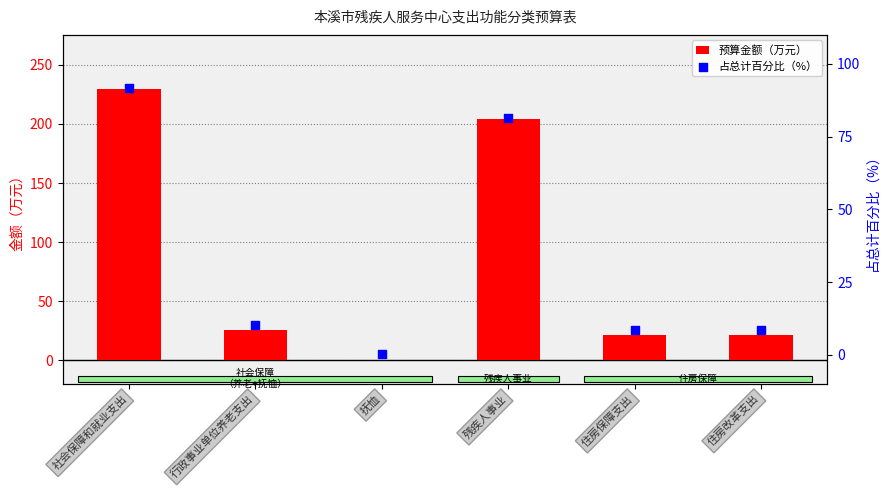

Which series has the largest Y range (max minus min)?

预算金额（万元）